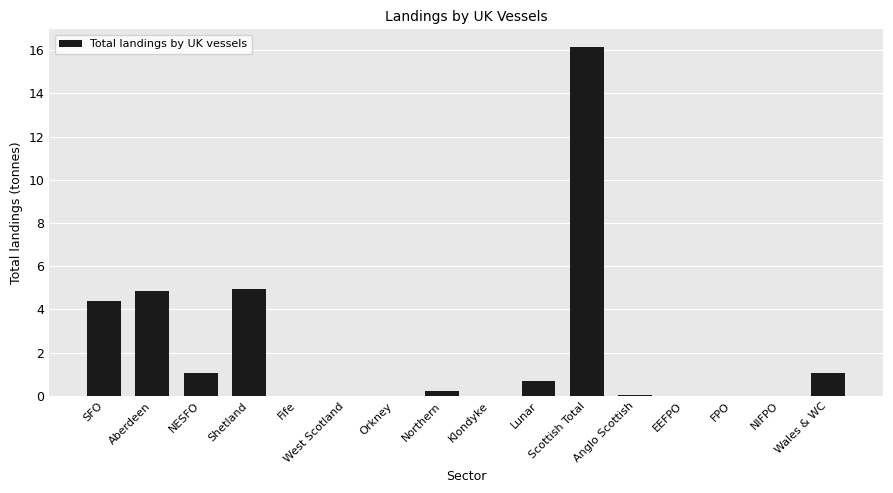

What is the change in value from NESFO to Lunar?

-0.4